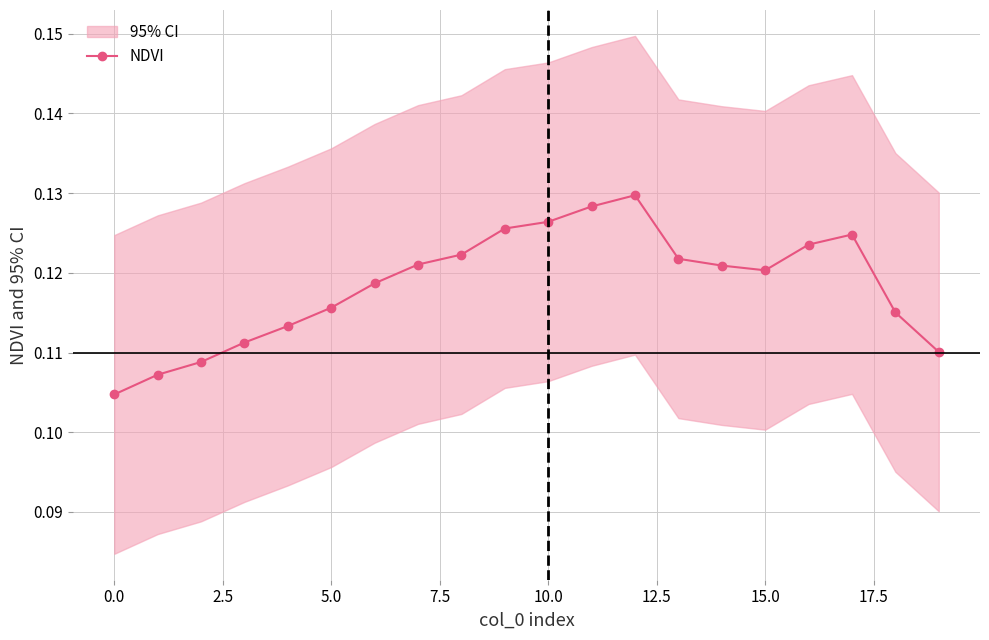

What is the minimum value shown in the chart?

0.1